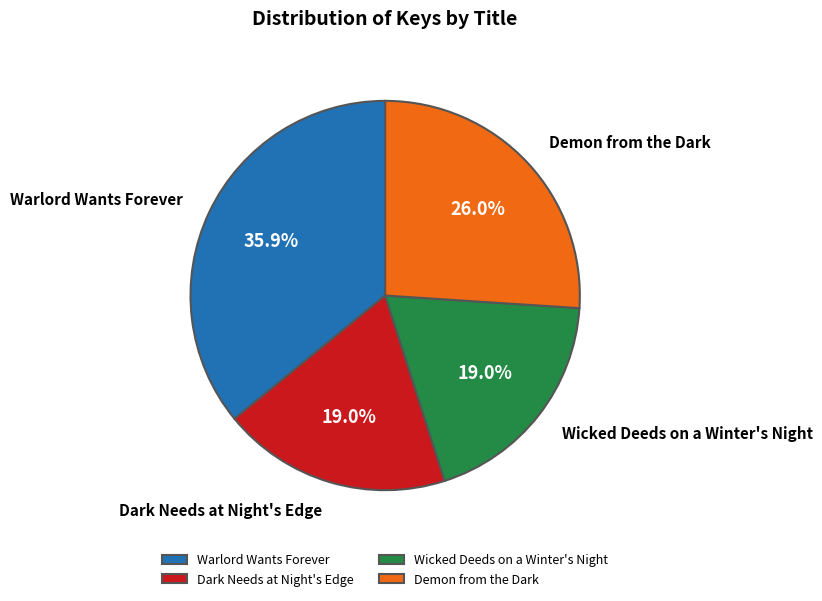

To the nearest percent, what is the difference between the Demon from the Dark and Warlord Wants Forever slice percentages?

10%